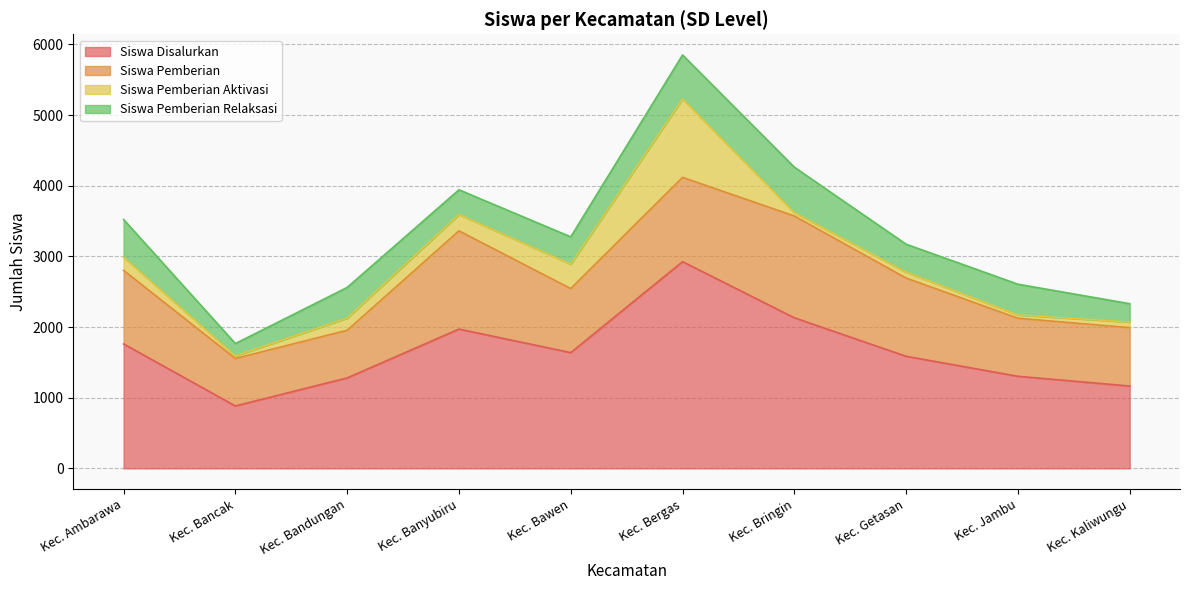

Rank the series by their maximum value, from highest to lowest.

Siswa Disalurkan, Siswa Pemberian, Siswa Pemberian Aktivasi, Siswa Pemberian Relaksasi